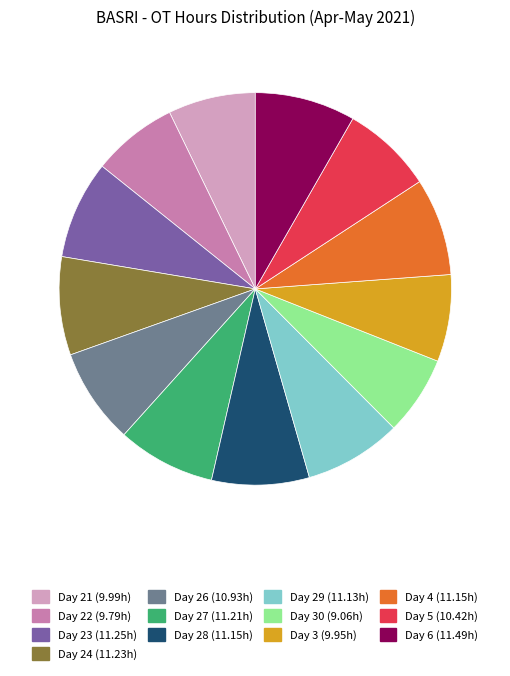

Does any single category account for the majority?

No